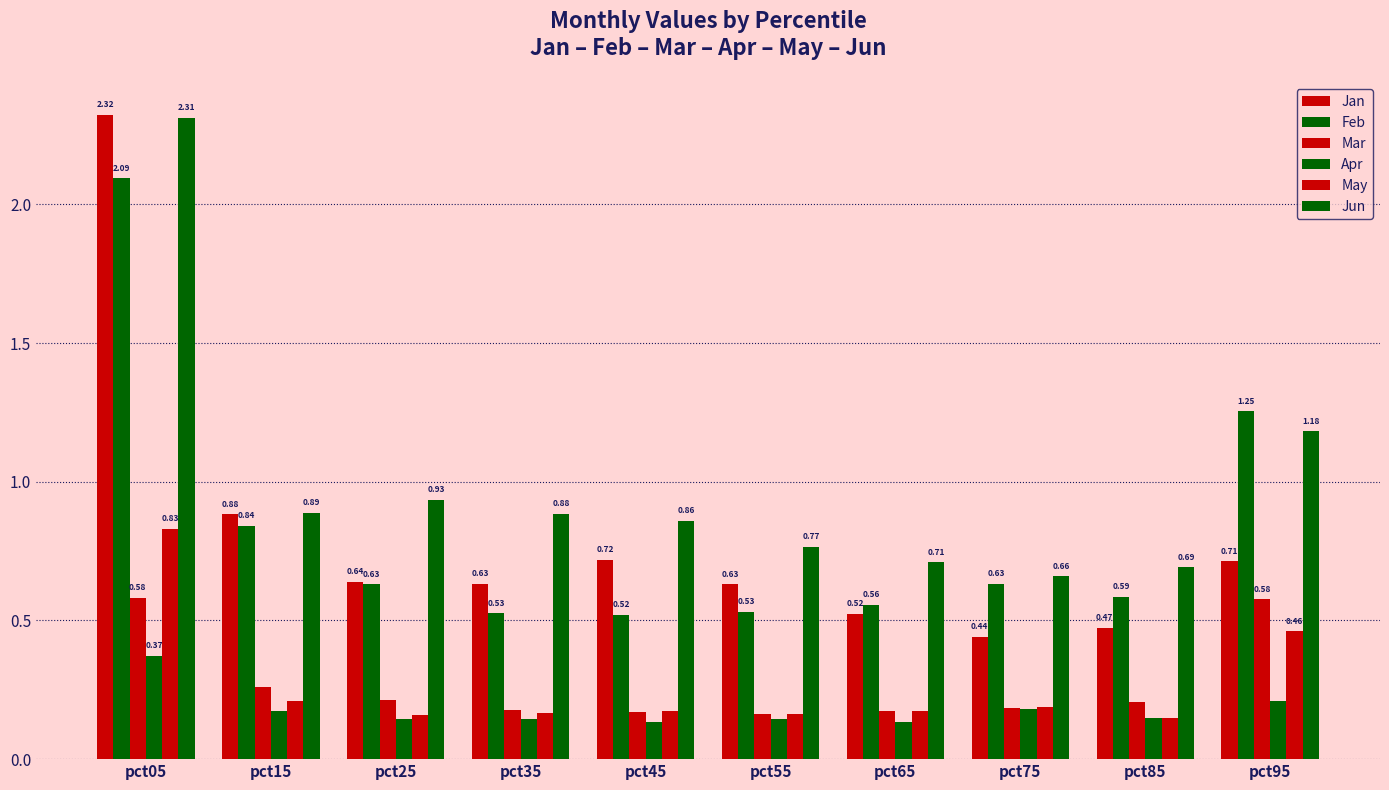

Reading left to right, transcribe all the data shown in this chart.

Jan: 2.3	0.9	0.6	0.6	0.7	0.6	0.5	0.4	0.5	0.7
Feb: 2.1	0.8	0.6	0.5	0.5	0.5	0.6	0.6	0.6	1.3
Mar: 0.6	0.3	0.2	0.2	0.2	0.2	0.2	0.2	0.2	0.6
Apr: 0.4	0.2	0.1	0.1	0.1	0.1	0.1	0.2	0.1	0.2
May: 0.8	0.2	0.2	0.2	0.2	0.2	0.2	0.2	0.1	0.5
Jun: 2.3	0.9	0.9	0.9	0.9	0.8	0.7	0.7	0.7	1.2